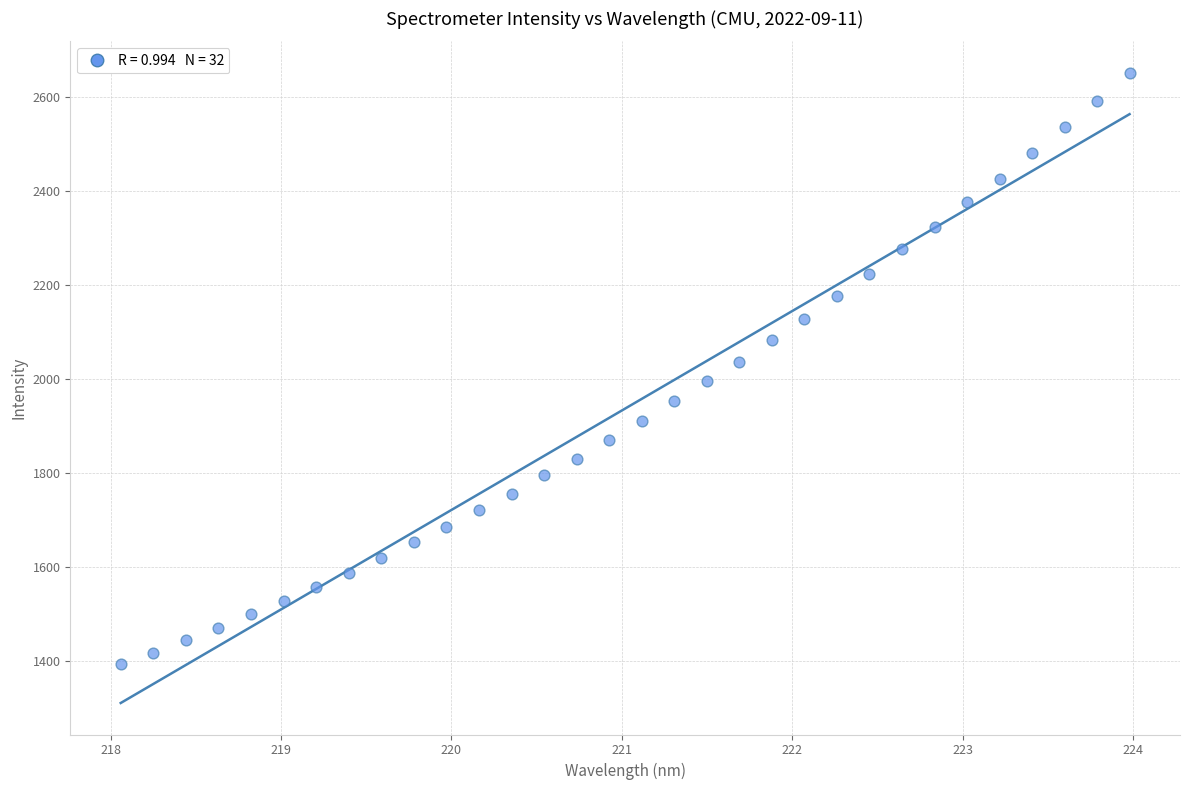

What is the range of X values (max minus min)?

5.9